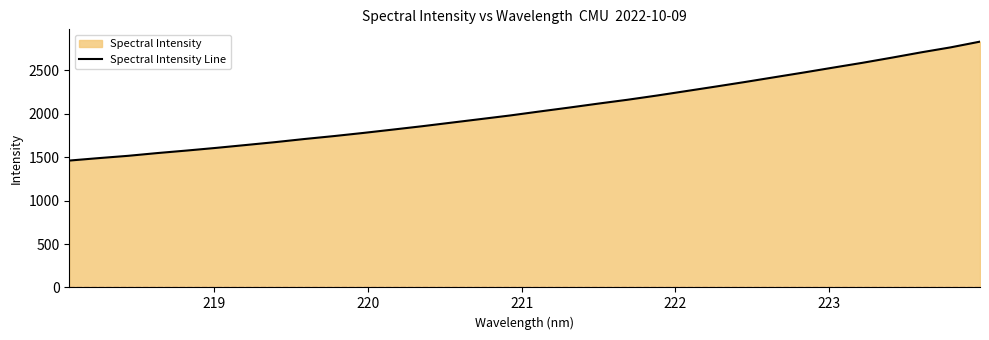

How many lines are shown in the chart?

1